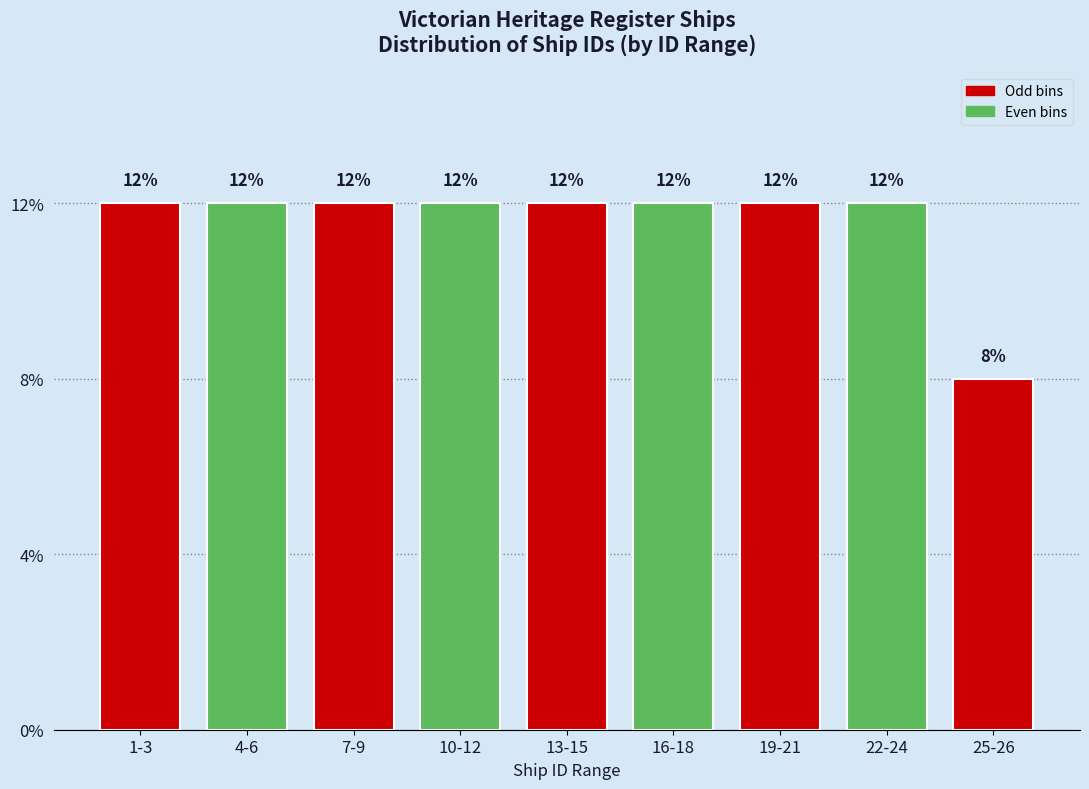

Does the chart contain any negative values?

No